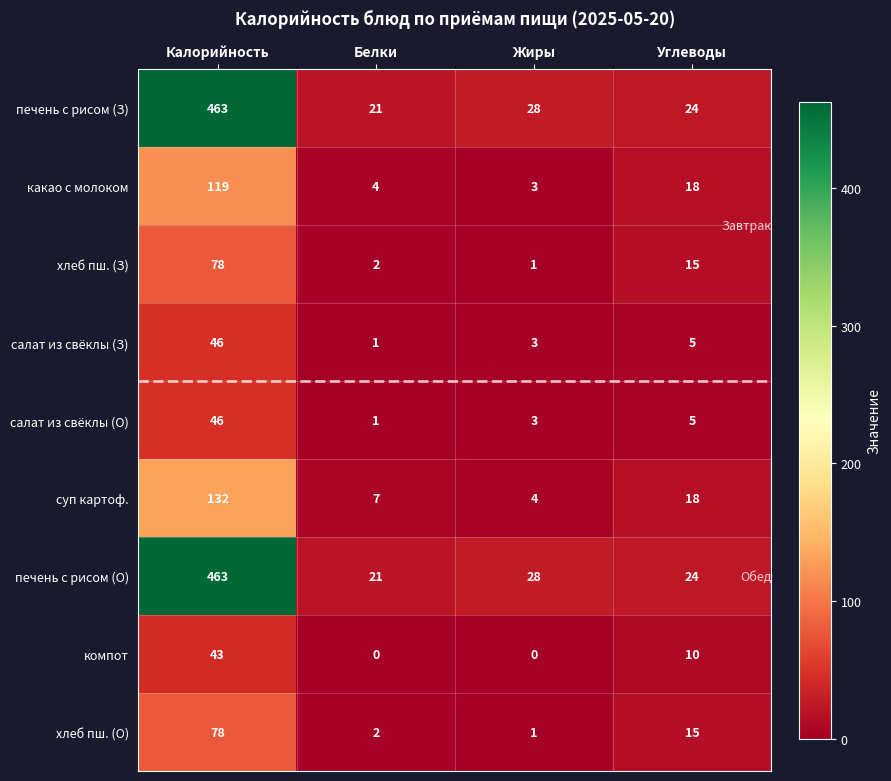

True or false: суп картоф. has a value of 12 at Белки.

False